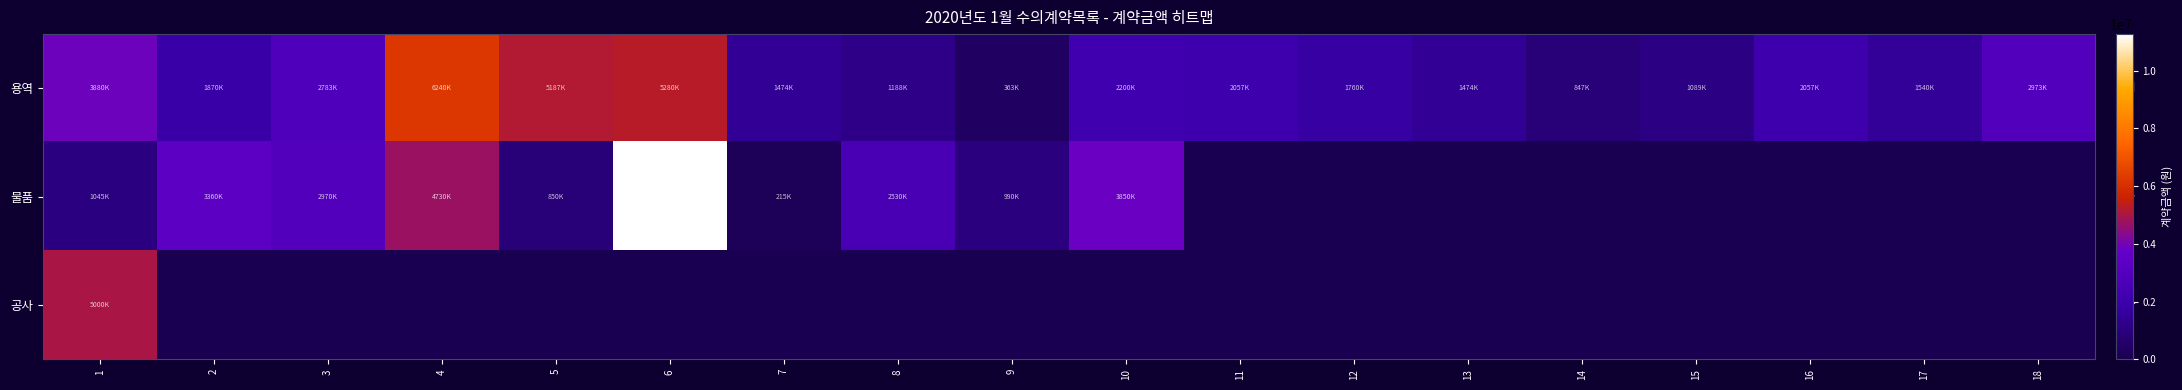

At which category does the chart reach its peak across all series?

6